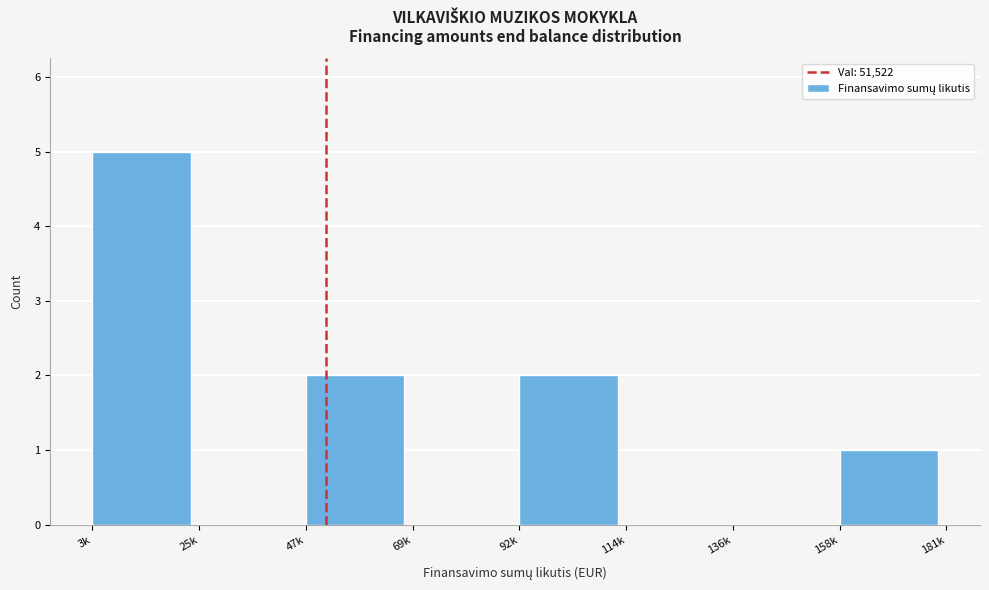

Reading right to left, what are all the values shown in this chart?

158k=1	136k=0	114k=0	92k=2	69k=0	47k=2	25k=0	3k=5